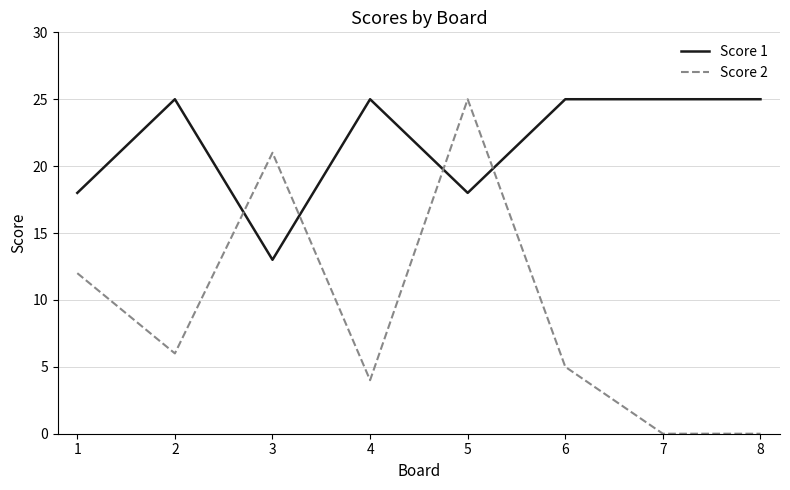

What is the difference between the maximum and second lowest values in the Score 1 series?

7